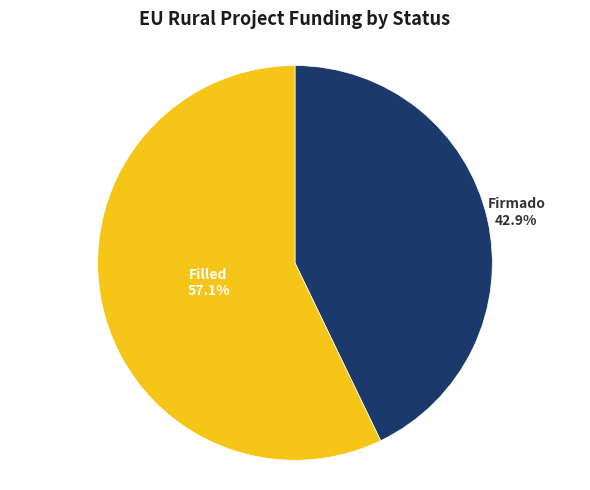

Does any single category account for the majority?

Yes